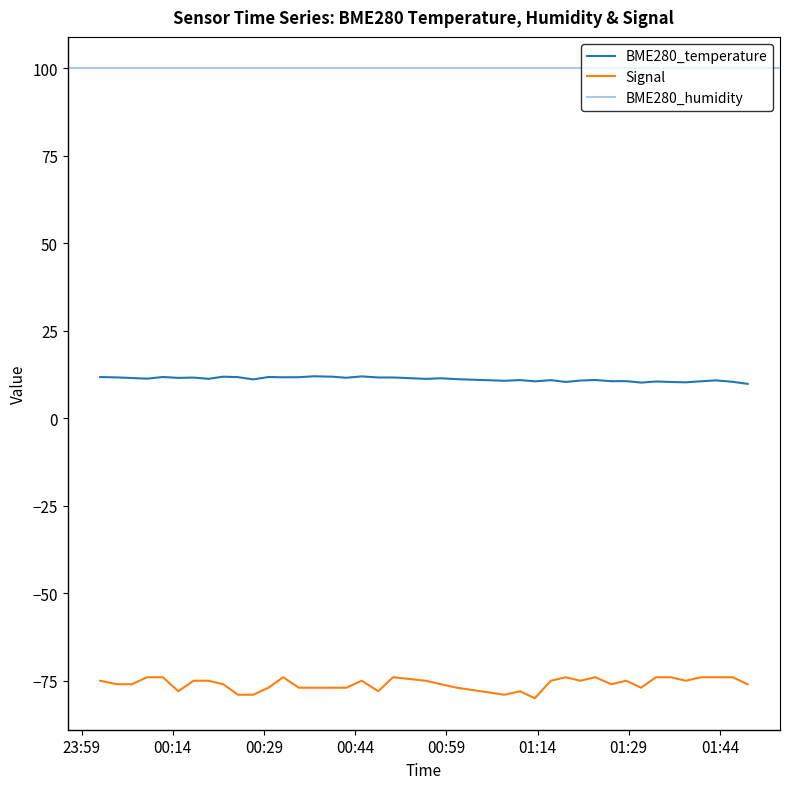

Count the number of categories in the chart.

40